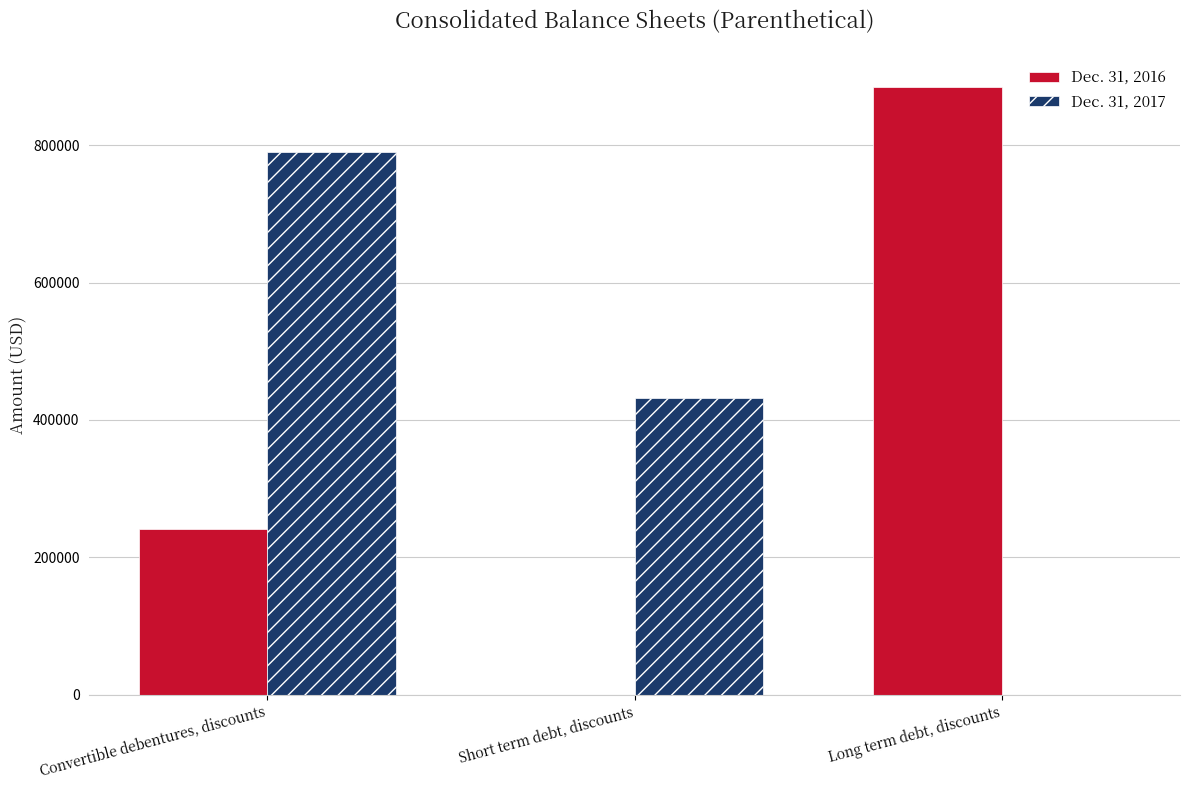

At which category is the sum across all series the highest?

Convertible debentures, discounts